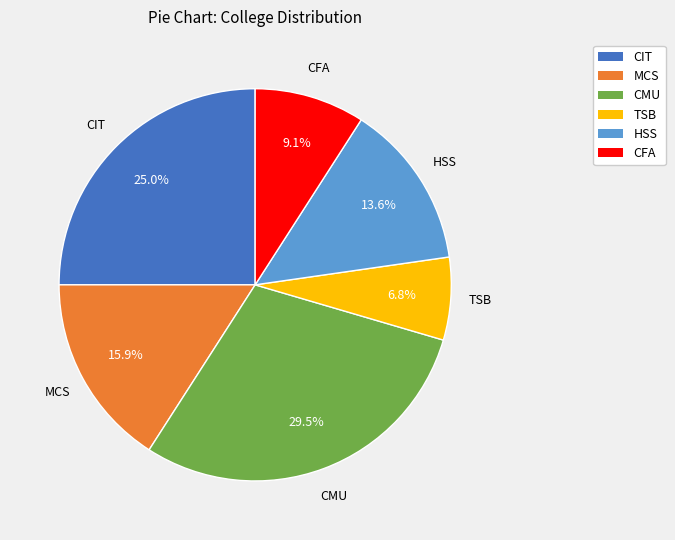

What is the ratio of the value at CFA to the value at MCS?

0.6